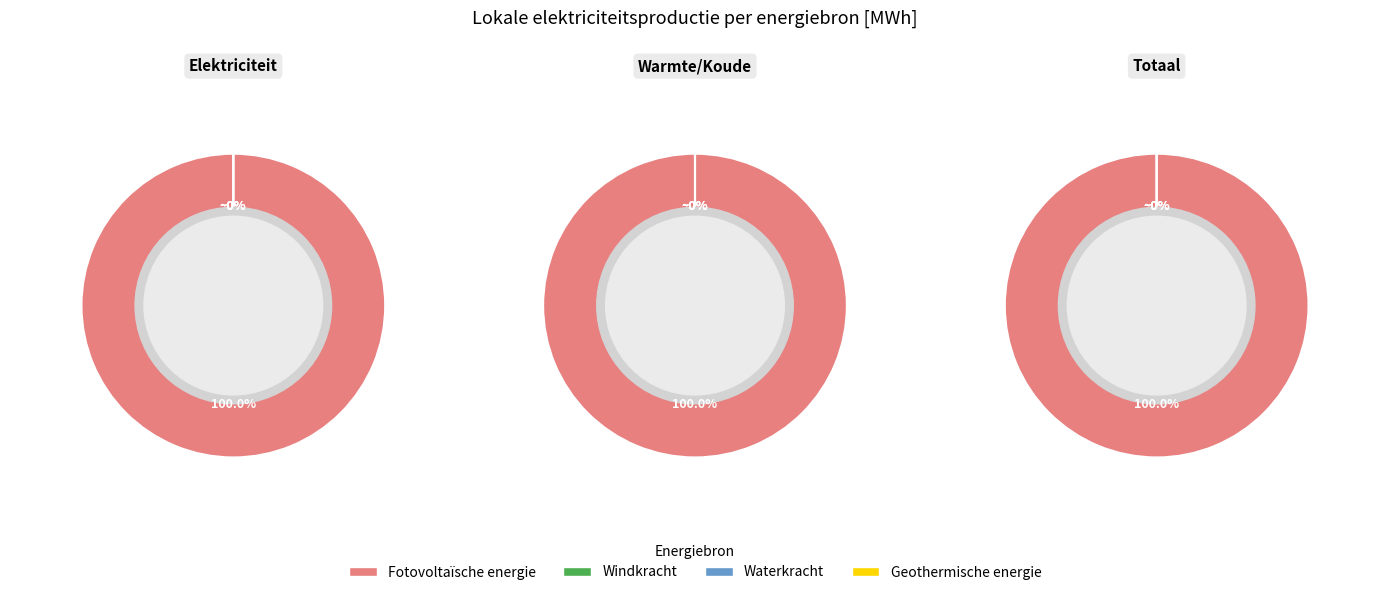

To the nearest percent, what is the combined percentage of Fotovoltaïsche energie and Windkracht?

100%